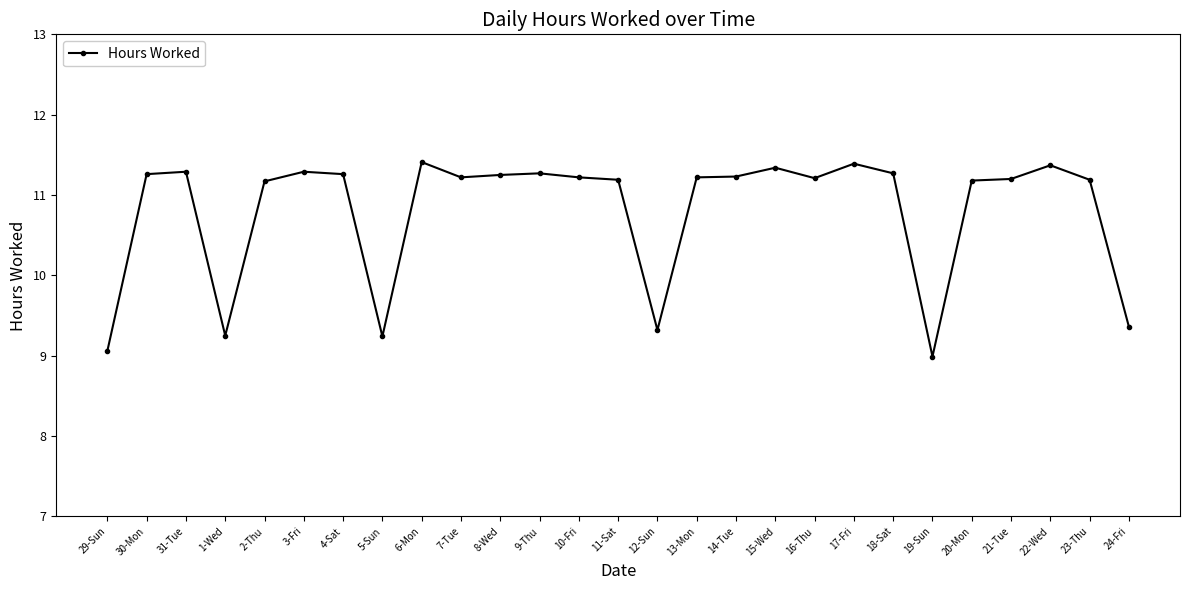

What is the sum of the values at 19-Sun and 16-Thu?

20.2